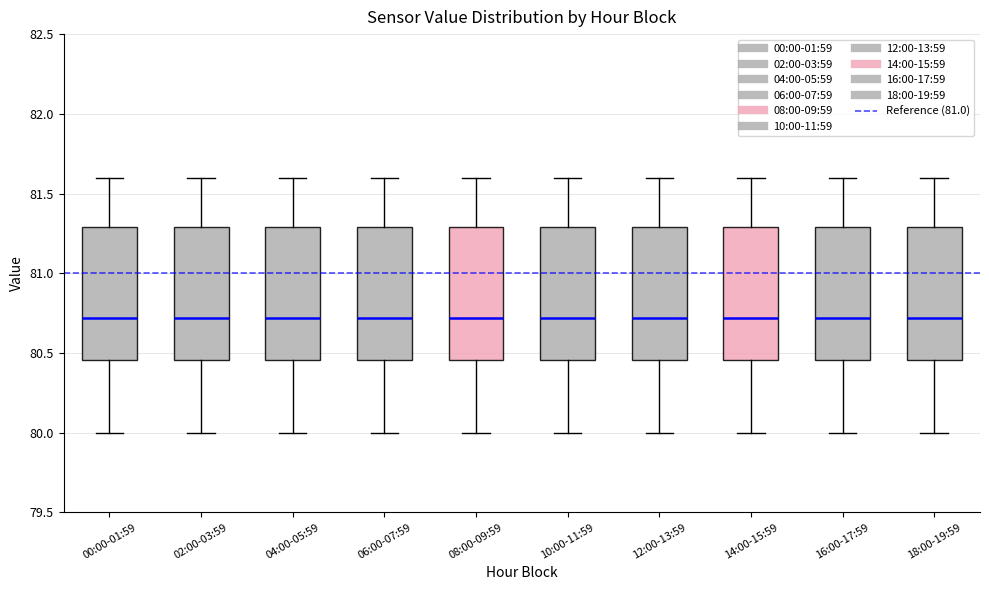

Reading left to right, transcribe this box plot: for each box, give where its median line is, the range the box spans, and where its two whiskers end, as read against the y-axis. The values are not printed on the chart, so give them approximately, as read against the axis.

00:00-01:59: median 80.70, box 80.45 to 81.30, whiskers 80.00 to 81.60
02:00-03:59: median 80.70, box 80.45 to 81.30, whiskers 80.00 to 81.60
04:00-05:59: median 80.70, box 80.45 to 81.30, whiskers 80.00 to 81.60
06:00-07:59: median 80.70, box 80.45 to 81.30, whiskers 80.00 to 81.60
08:00-09:59: median 80.70, box 80.45 to 81.30, whiskers 80.00 to 81.60
10:00-11:59: median 80.70, box 80.45 to 81.30, whiskers 80.00 to 81.60
12:00-13:59: median 80.70, box 80.45 to 81.30, whiskers 80.00 to 81.60
14:00-15:59: median 80.70, box 80.45 to 81.30, whiskers 80.00 to 81.60
16:00-17:59: median 80.70, box 80.45 to 81.30, whiskers 80.00 to 81.60
18:00-19:59: median 80.70, box 80.45 to 81.30, whiskers 80.00 to 81.60